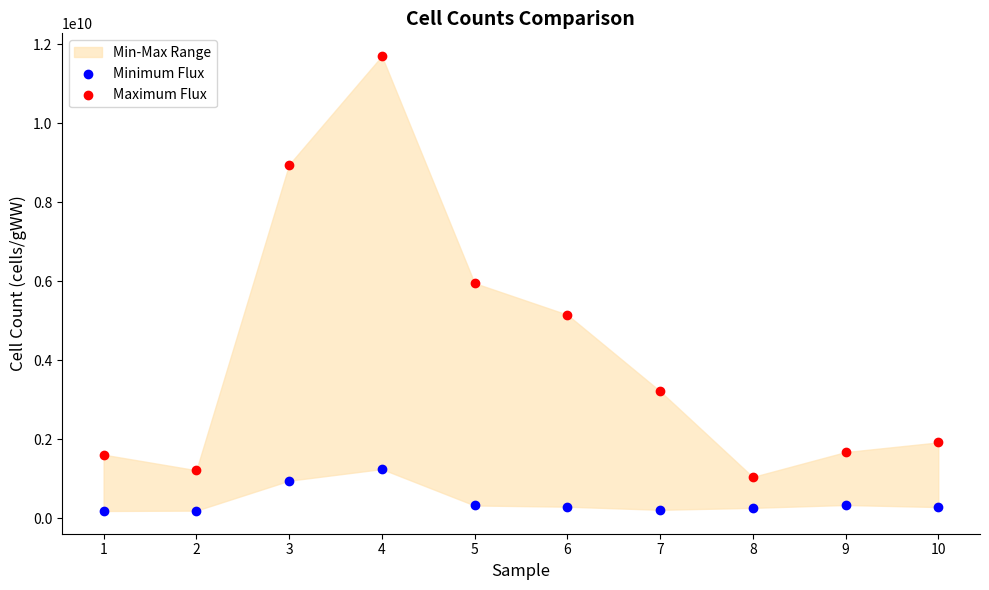

In the Maximum Flux series, what Y value is closest to 6370000000?

5950000000